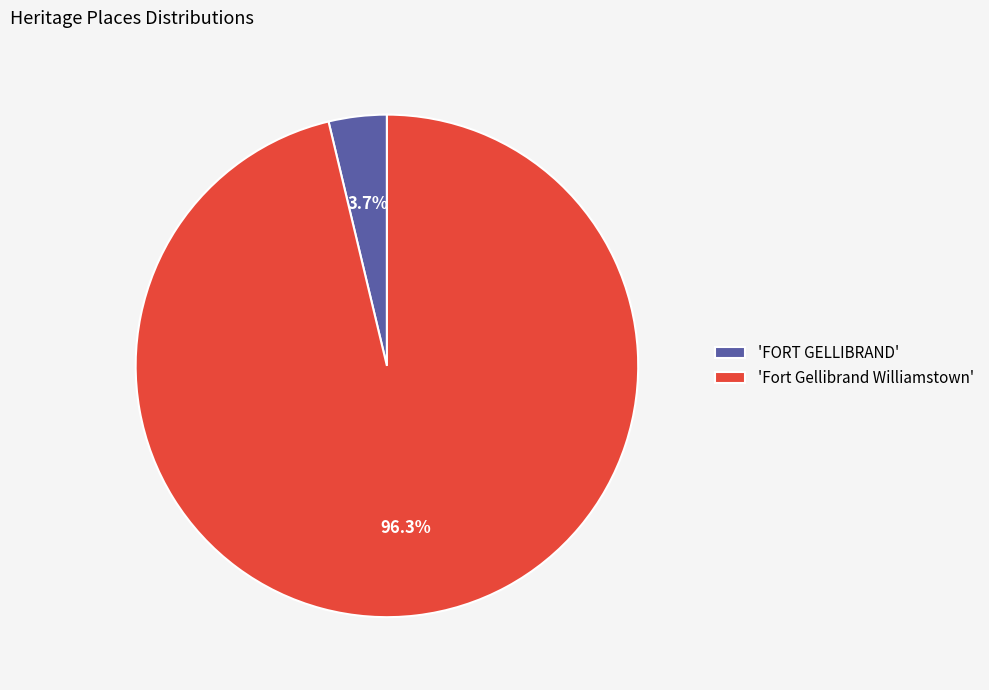

Rank the categories by value from lowest to highest.

'FORT GELLIBRAND', 'Fort Gellibrand Williamstown'